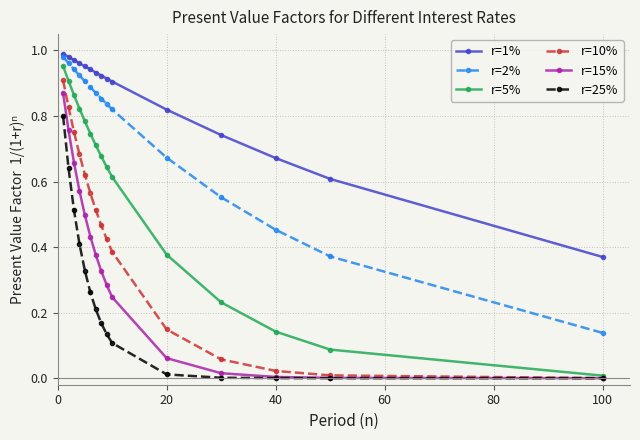

Which series has the largest range (max minus min)?

r=5%